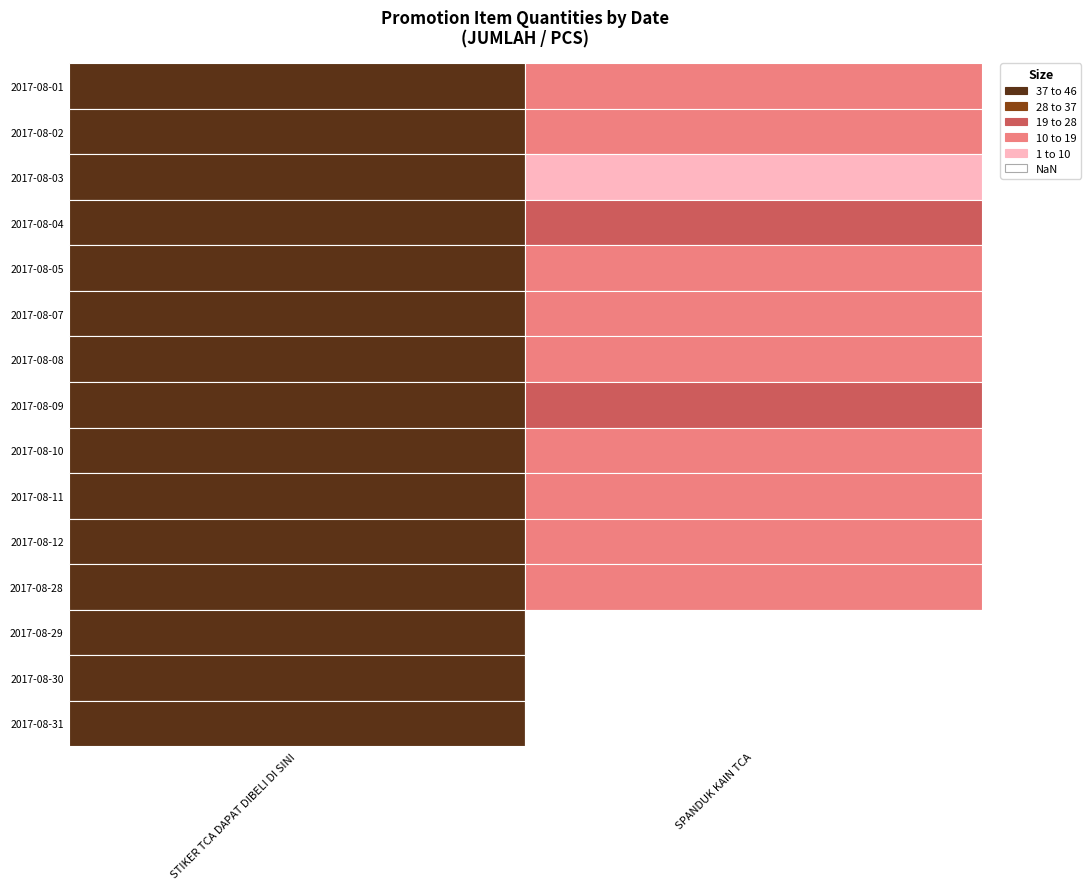

Rank the series by their maximum value, from highest to lowest.

STIKER TCA DAPAT DIBELI DI SINI, SPANDUK KAIN TCA